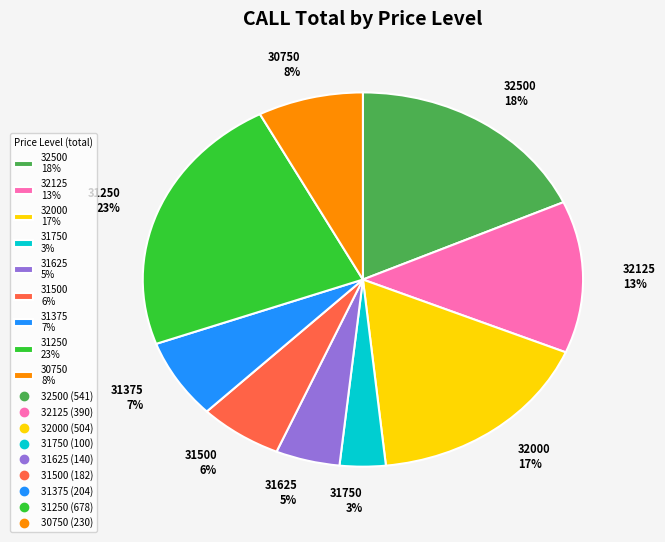

To the nearest percent, what percentage of the pie is 31625?

5%